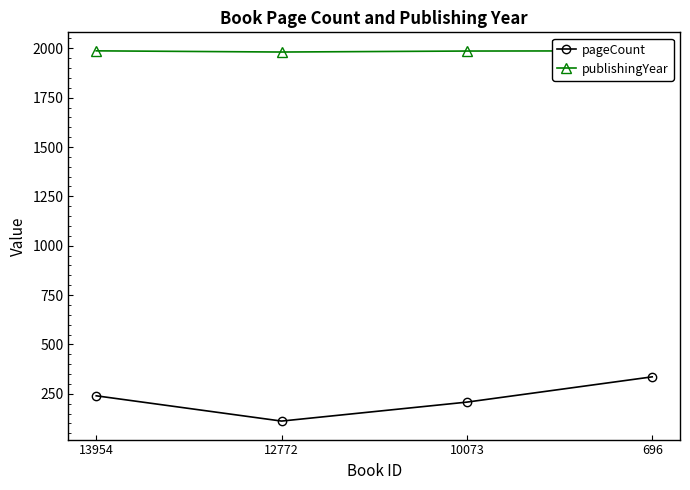

Is the value of publishingYear at 12772 greater than the value of pageCount at 10073?

Yes